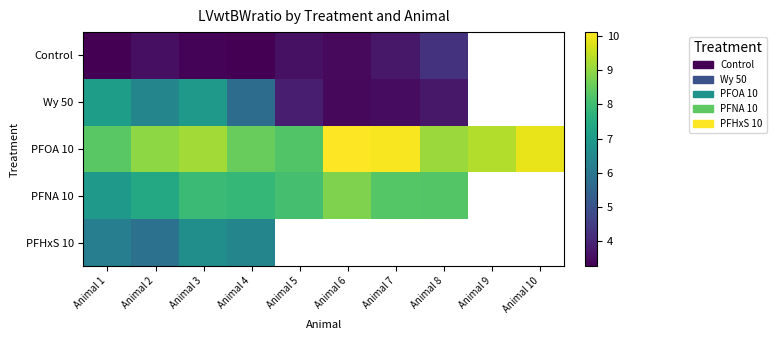

What is the total value across all series at Animal 3?

34.1